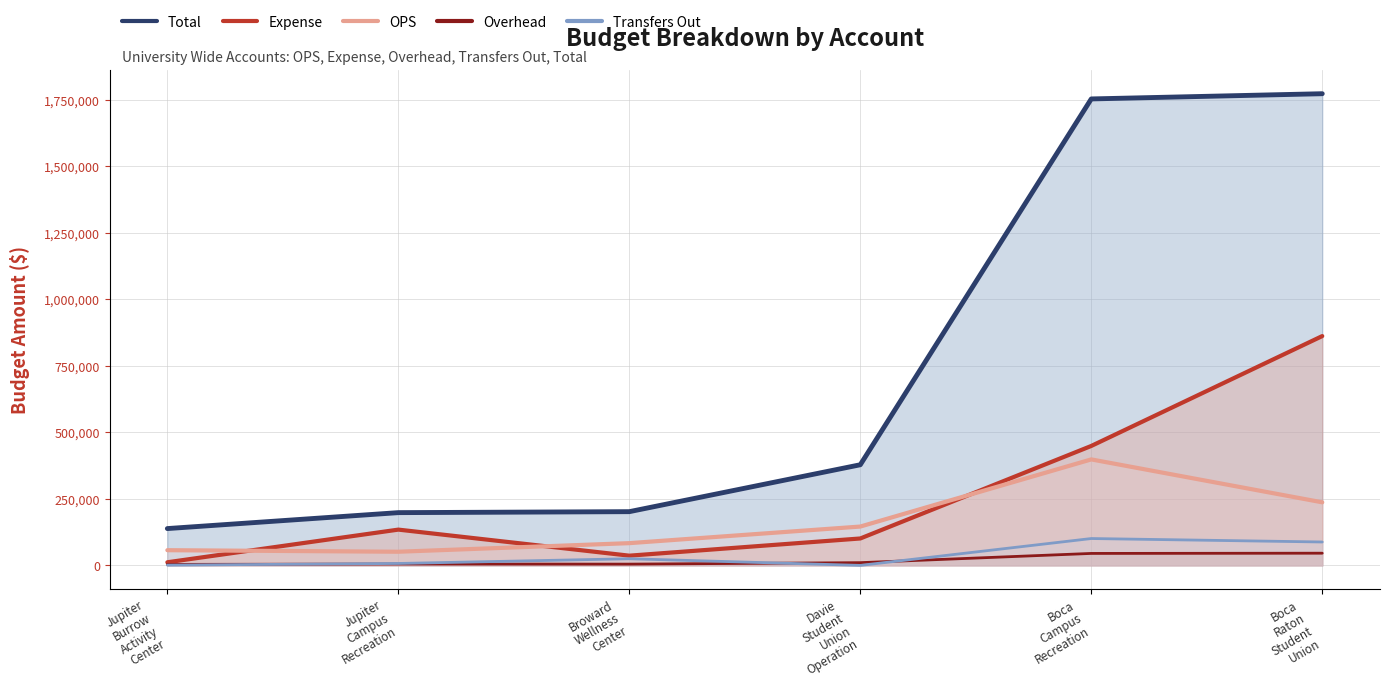

Where does the Overhead series first go above 10305?

Boca
Campus
Recreation